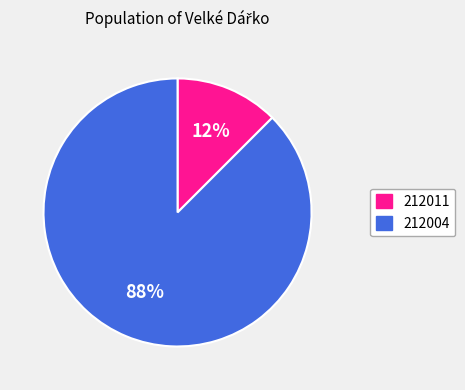

Which category accounts for the majority?

212004